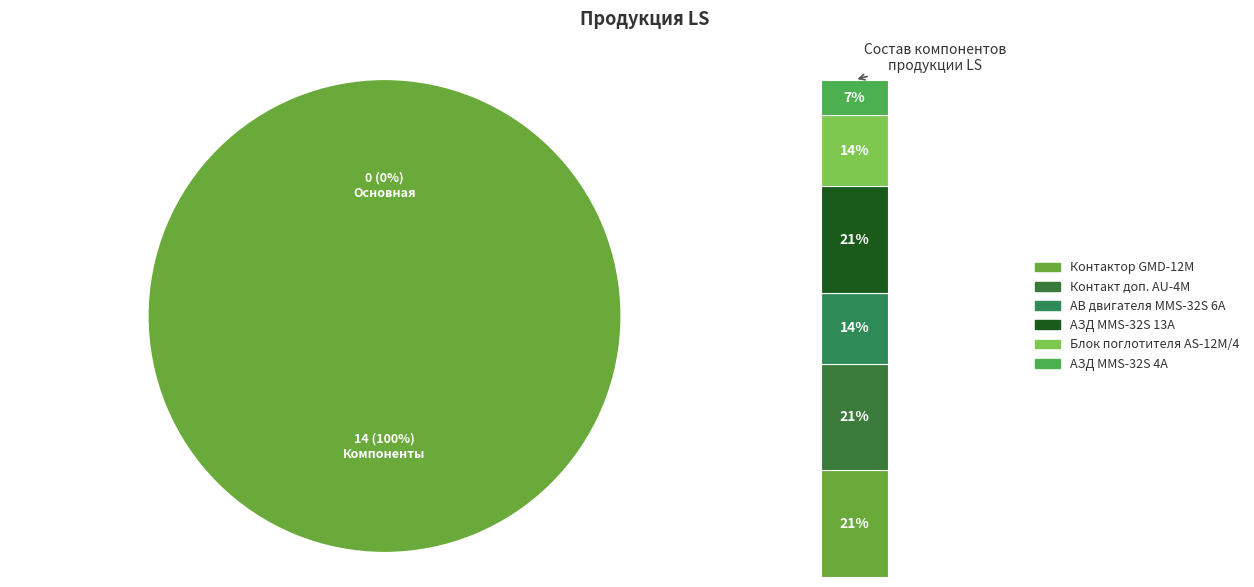

Which slice is the largest?

Контактор GMD-12M